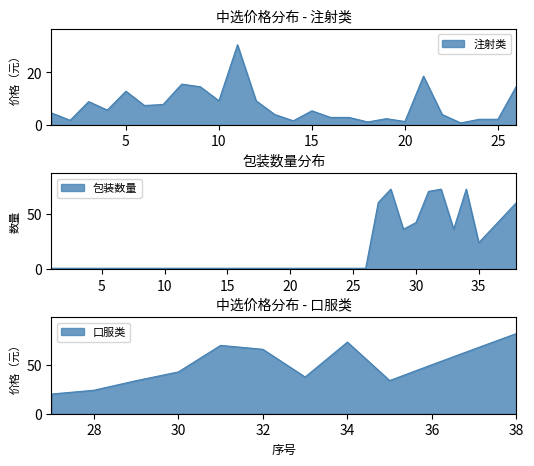

True or false: the data shows 1 at 2.

False